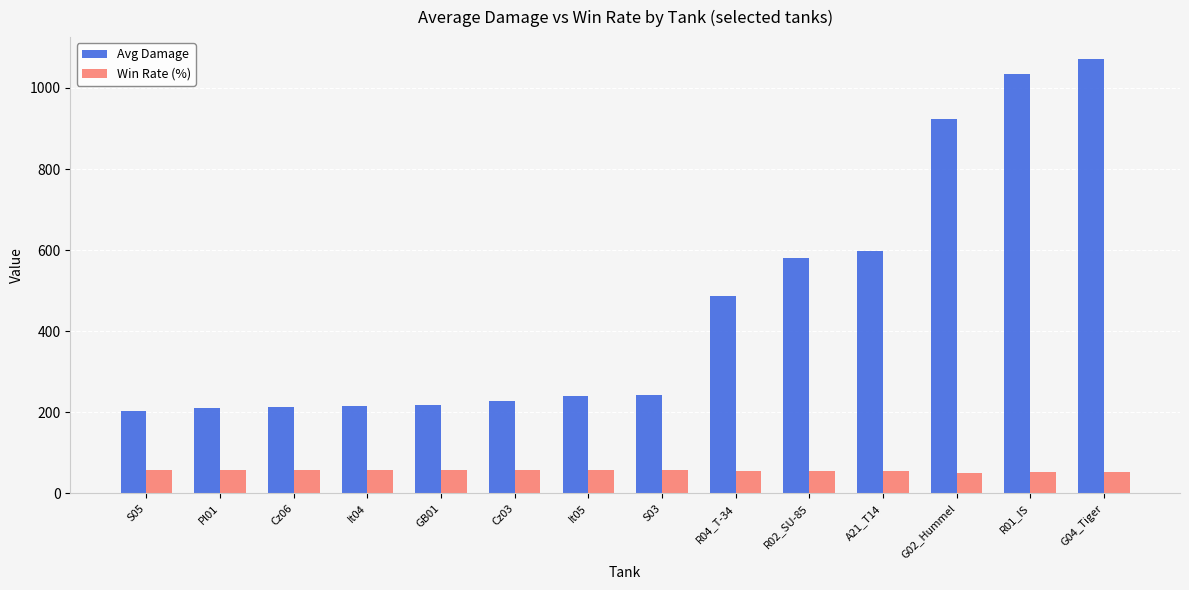

Rank the series at Cz03 from highest to lowest value.

Avg Damage, Win Rate (%)